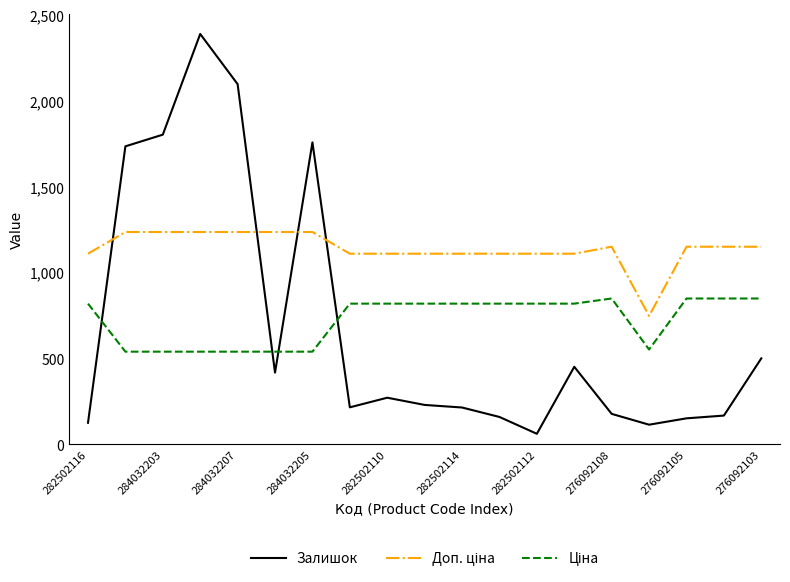

What is the minimum value shown in the chart?

61.0